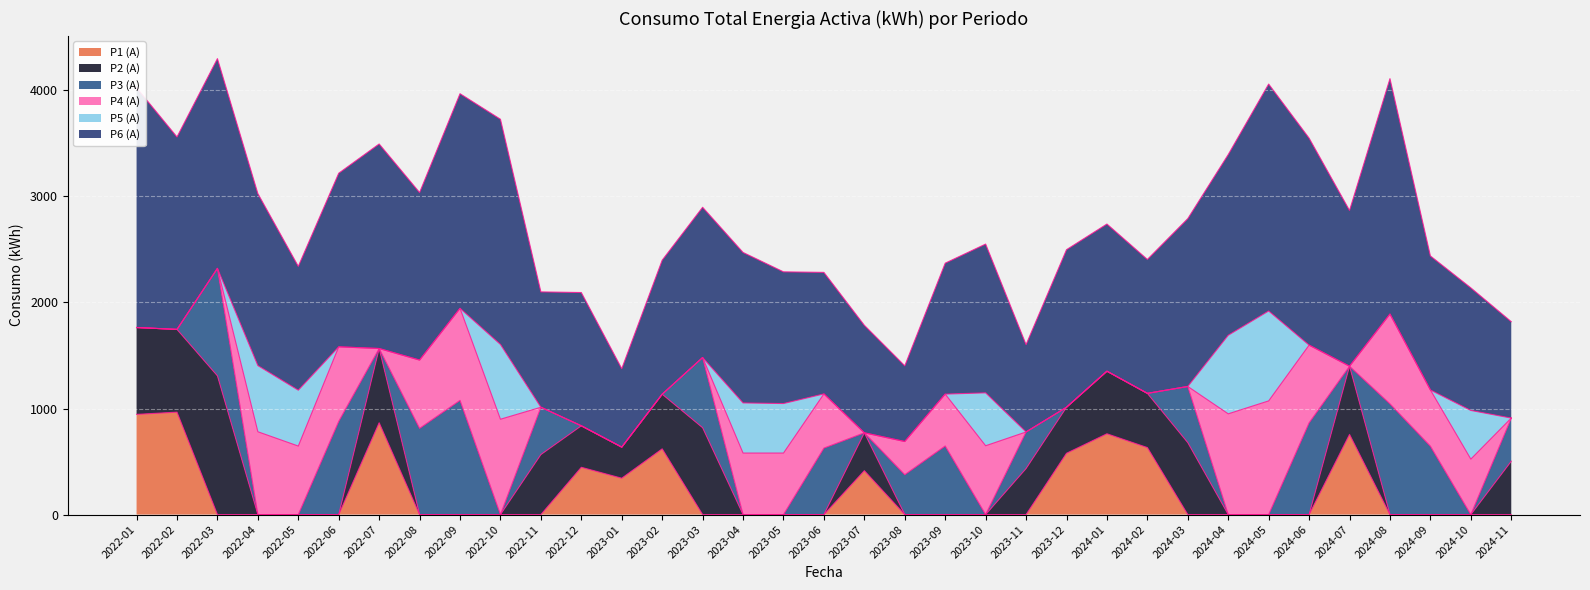

What is the sum of all P4 (A) values?

12318